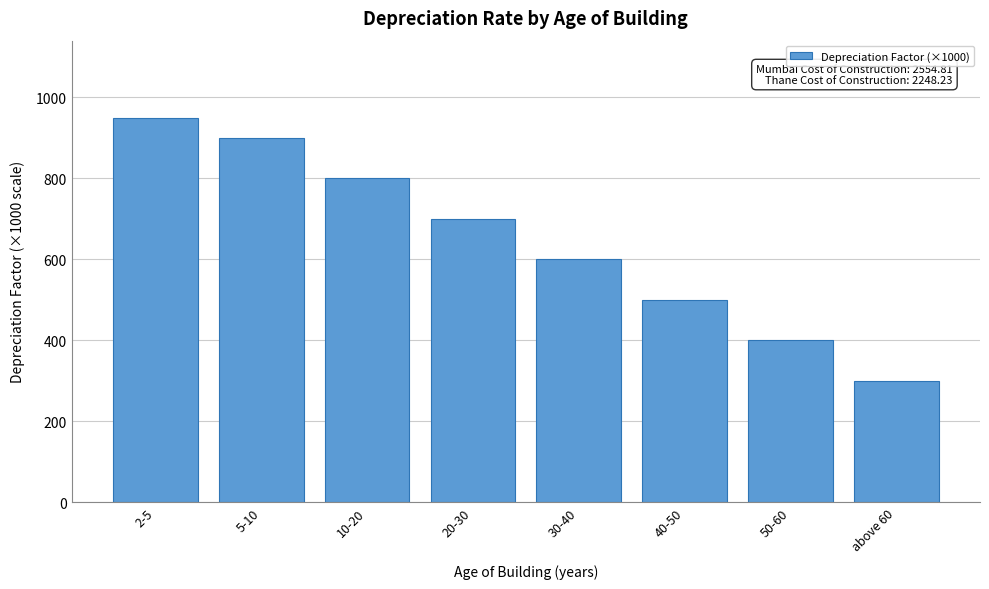

Reading right to left, transcribe all the data shown in this chart.

300	400	500	600	700	800	900	950